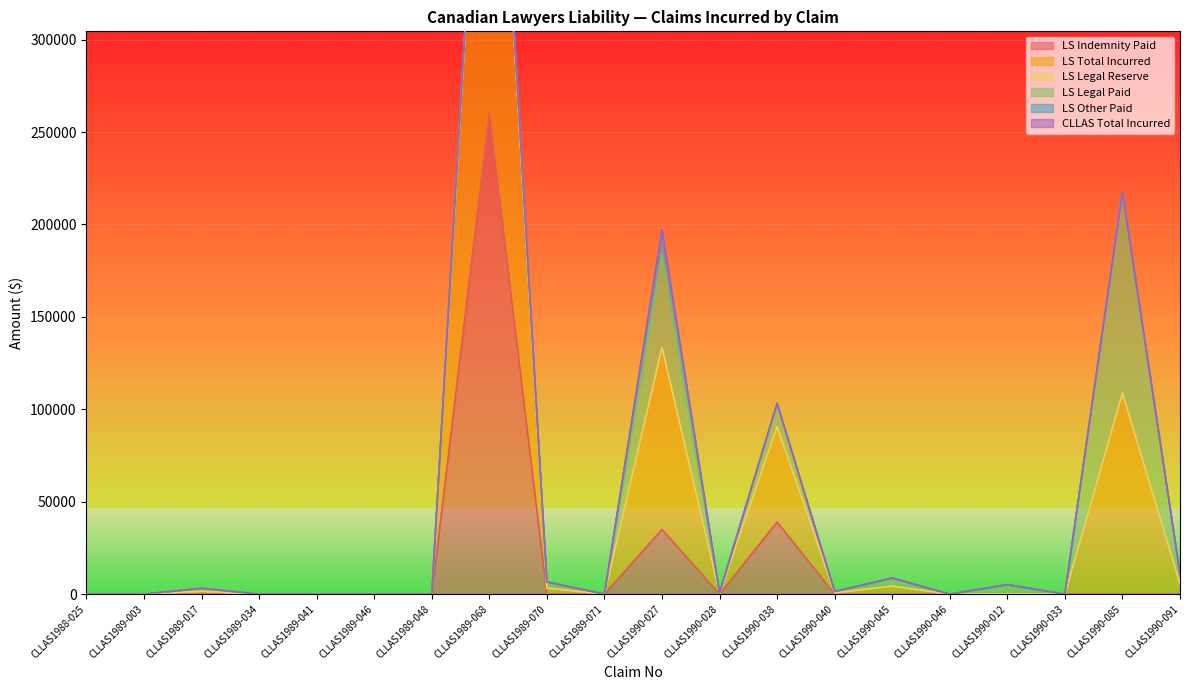

True or false: LS Other Paid and LS Legal Reserve cross at least once.

False